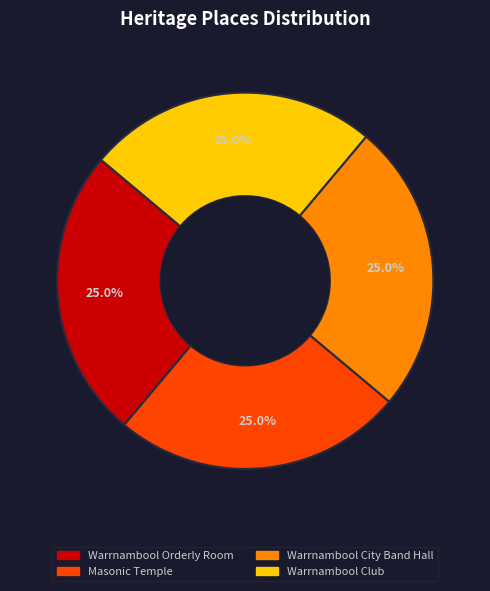

What percentage do Masonic Temple and Warrnambool Club together represent?

50.0%